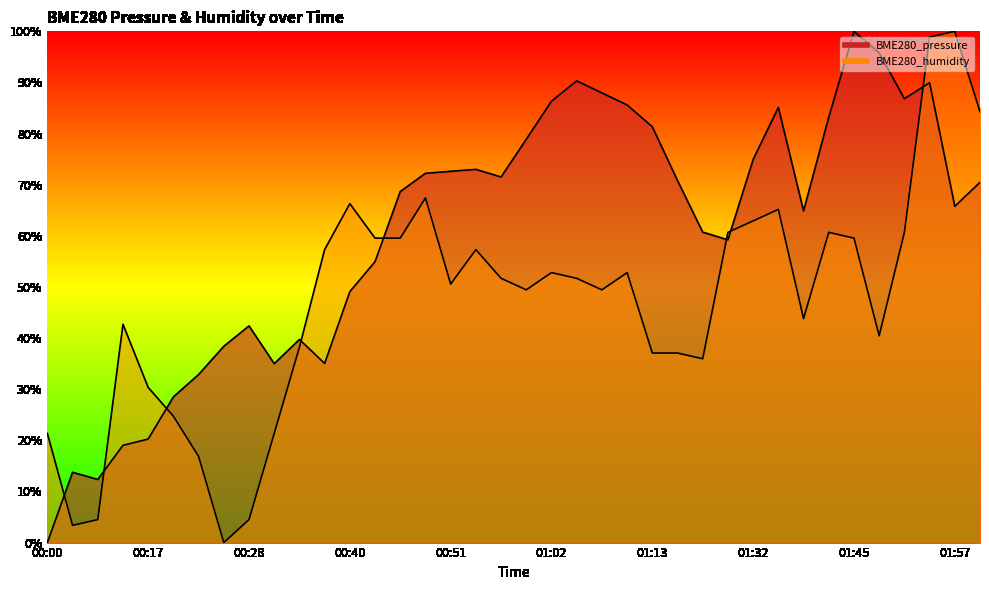

List the labels in order of BME280_humidity value, largest first.

01:57, 01:54, 01:59, 00:48, 00:40, 01:35, 01:32, 01:21, 01:41, 01:51, 00:42, 00:45, 01:45, 00:37, 00:54, 01:02, 01:10, 00:57, 01:05, 00:51, 01:00, 01:08, 01:38, 00:15, 01:48, 00:34, 01:13, 01:16, 01:19, 00:17, 00:20, 00:00, 00:31, 00:23, 00:09, 00:28, 00:03, 00:26